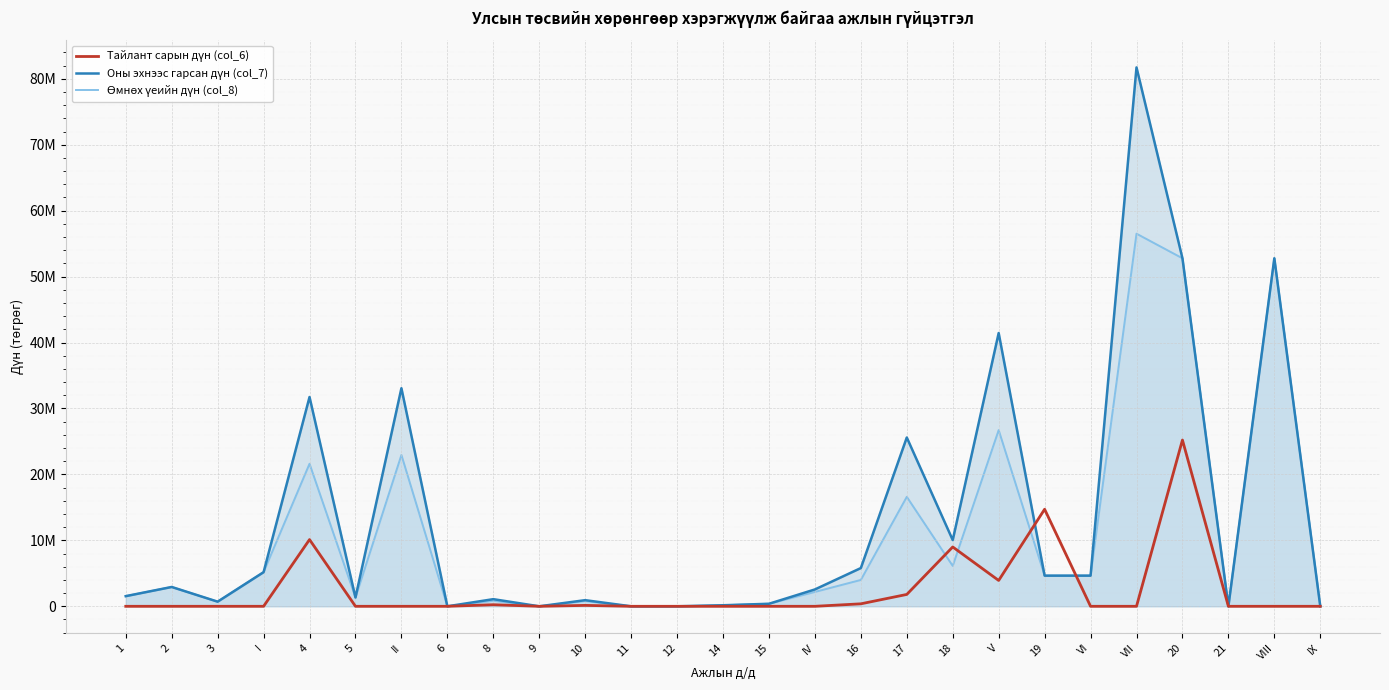

At how many categories does at least one series exceed 32228918?

5